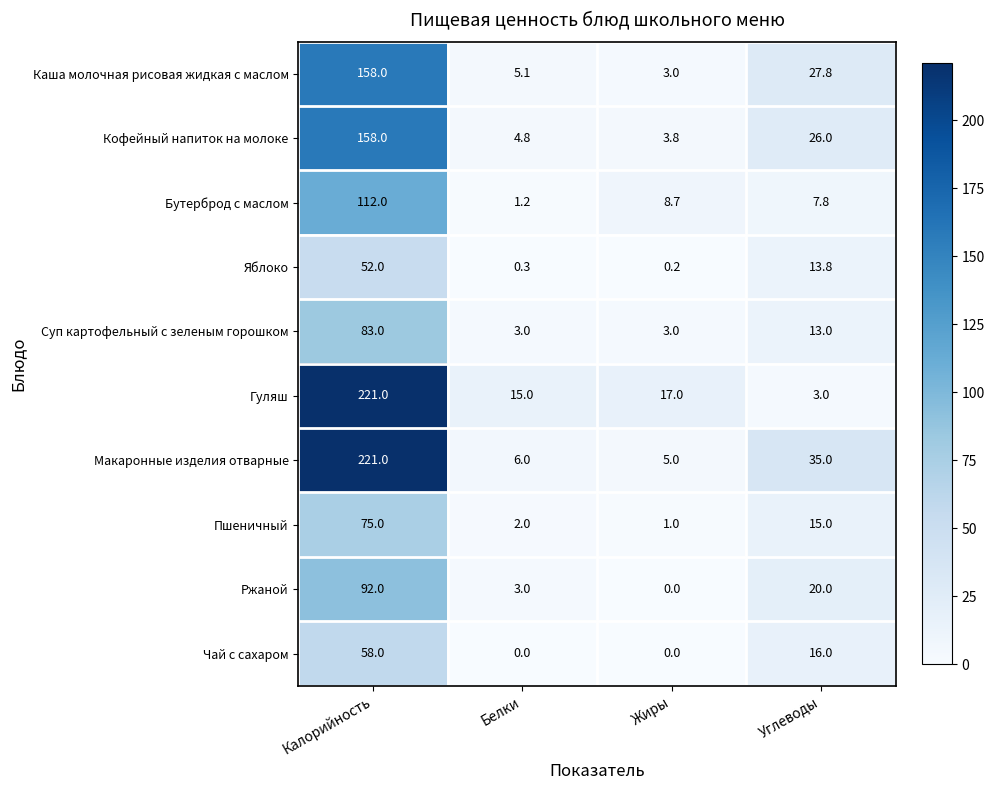

Is it true that Кофейный напиток на молоке equals 7.2 at Белки?

False